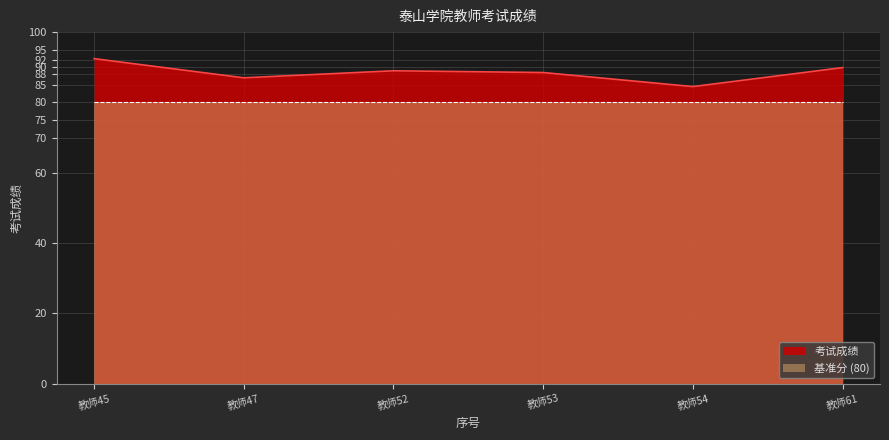

What is the greatest value displayed?

92.5